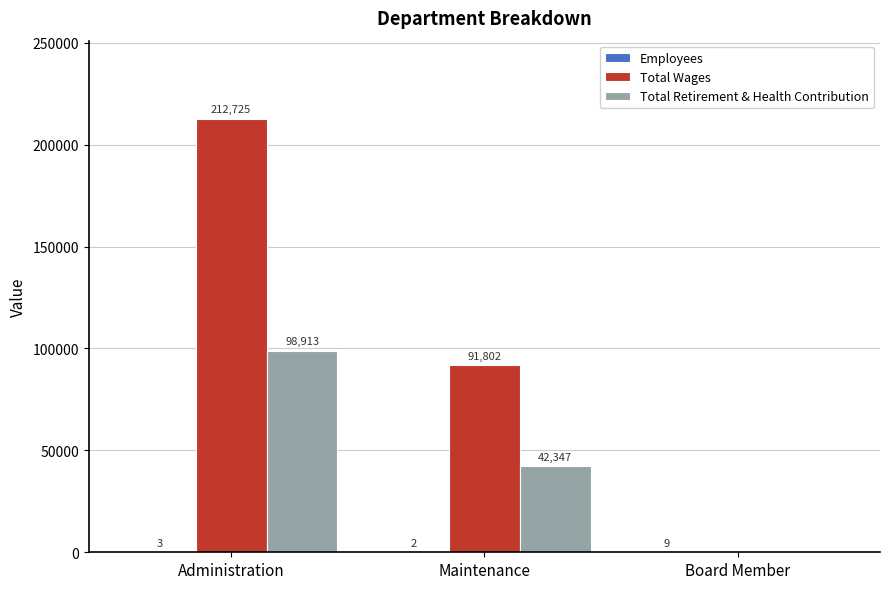

At which category is the sum across all series the highest?

Administration